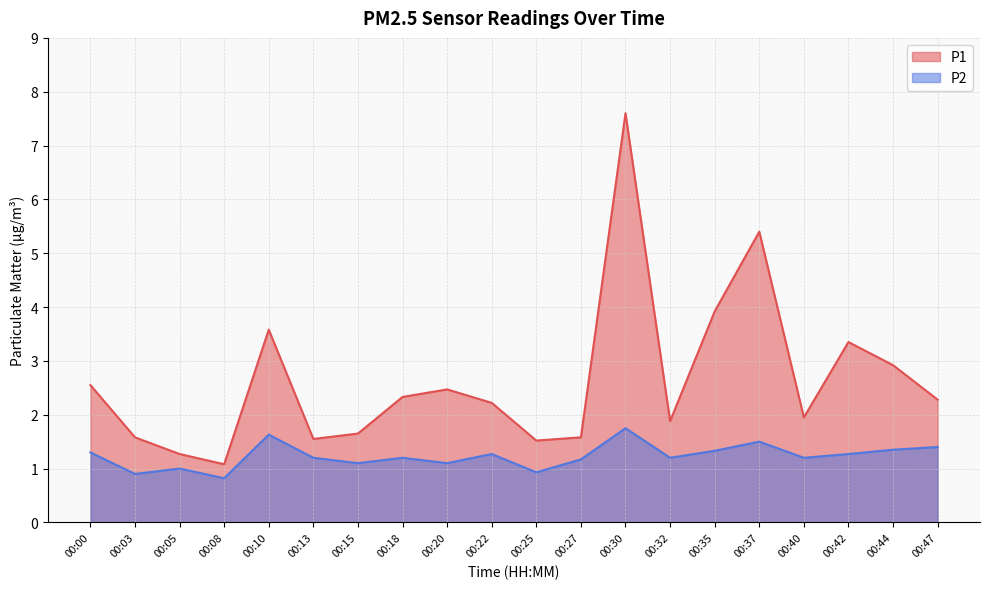

Which has a higher value, 00:42 or 00:25?

00:42